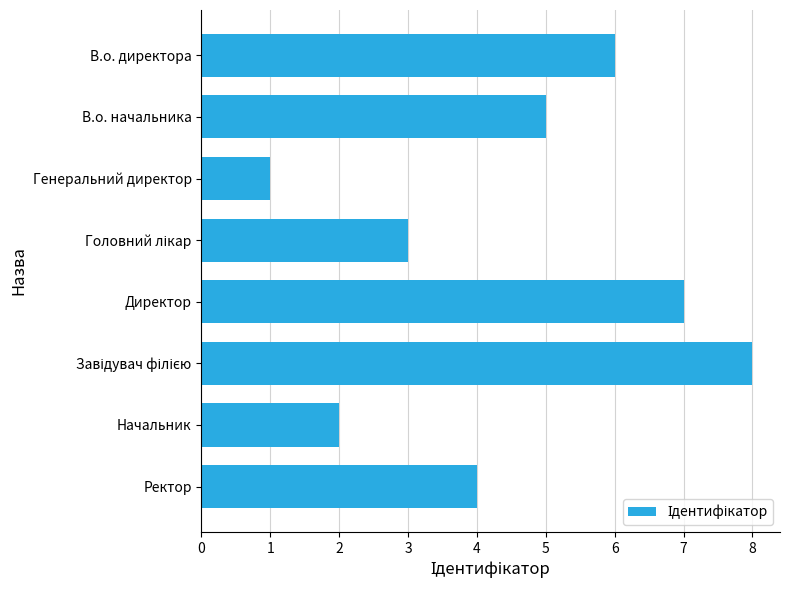

At which category does the chart reach its minimum across all series?

Генеральний директор